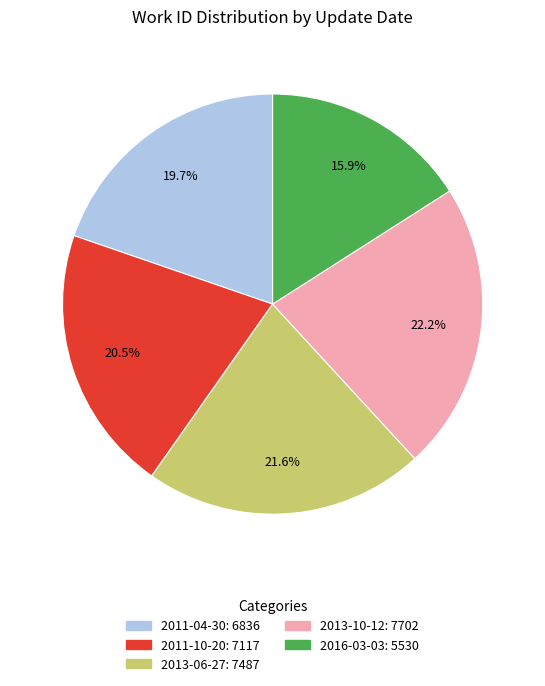

To the nearest percent, what is the difference between the largest and smallest slice percentages?

6%